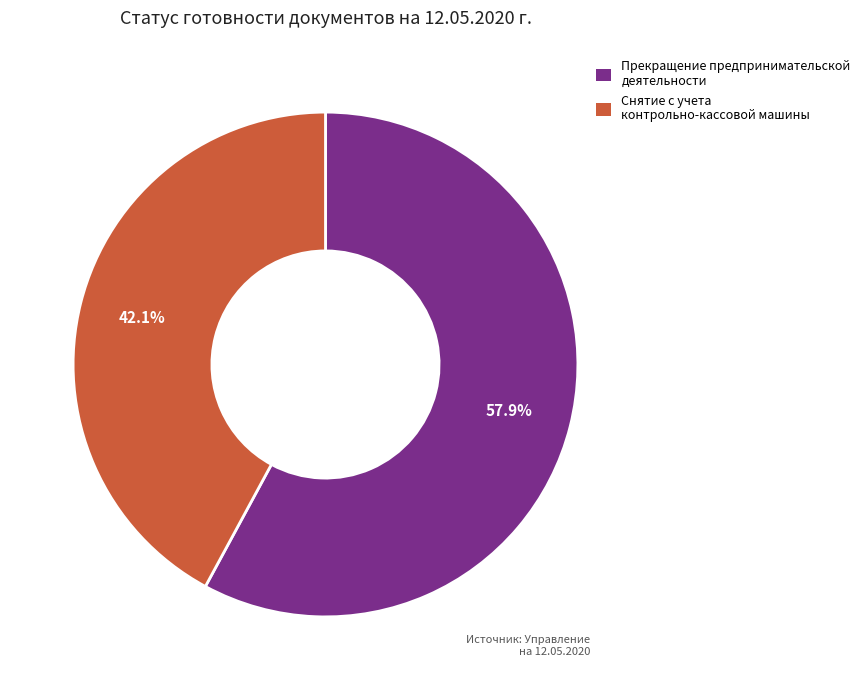

To the nearest percent, what is the average slice percentage?

50%